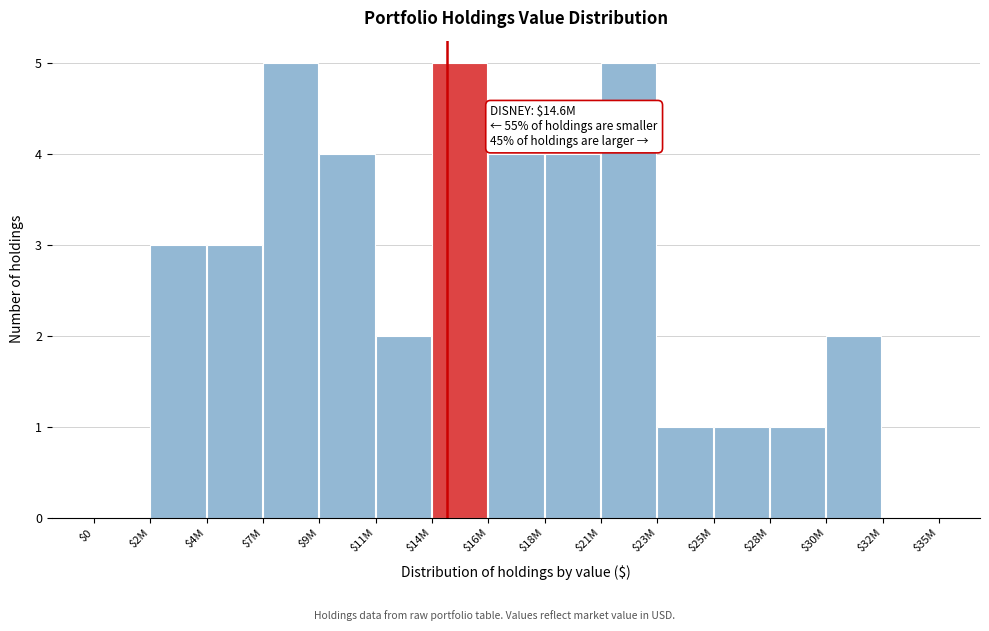

The value at $16M is 4. True or false?

True